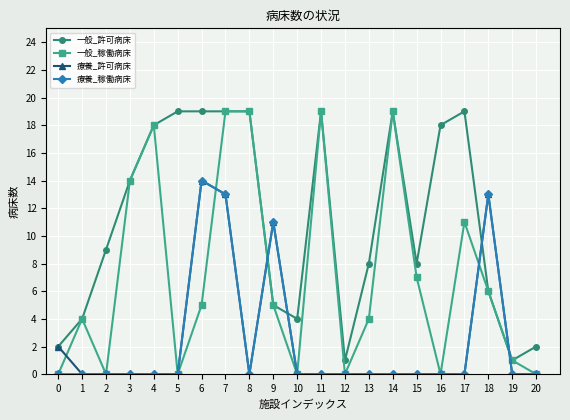

Reading left to right, transcribe all the data shown in this chart.

一般_許可病床: 2	4	9	14	18	19	19	19	19	5	4	19	1	8	19	8	18	19	6	1	2
一般_稼働病床: 0	4	0	14	18	0	5	19	19	5	0	19	0	4	19	7	0	11	6	1	0
療養_許可病床: 2	0	0	0	0	0	14	13	0	11	0	0	0	0	0	0	0	0	13	0	0
療養_稼働病床: 0	0	0	0	0	0	14	13	0	11	0	0	0	0	0	0	0	0	13	0	0